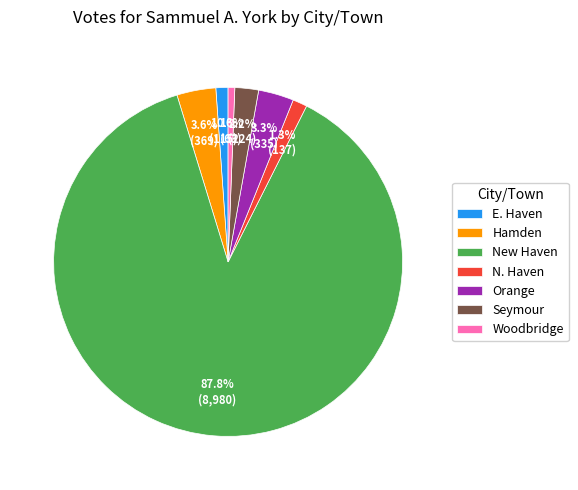

Does any single category account for the majority?

Yes